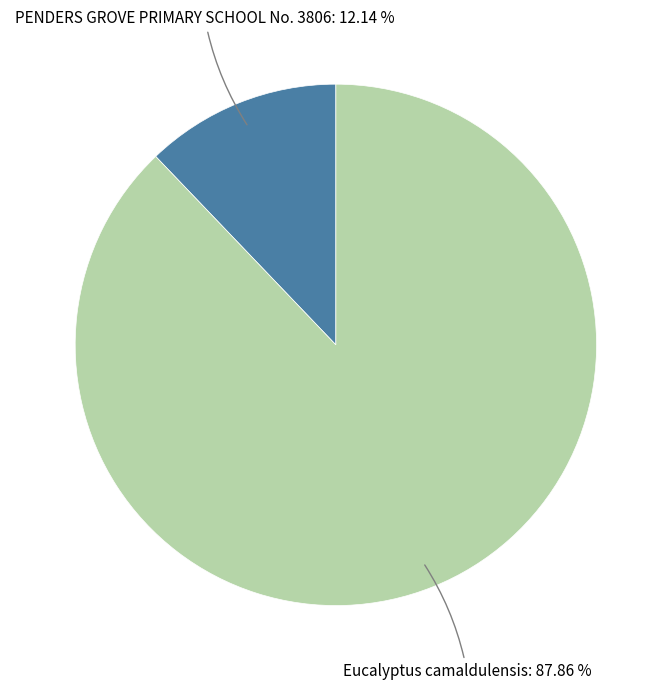

What portion of the pie excludes PENDERS GROVE PRIMARY SCHOOL No. 3806?

87.9%